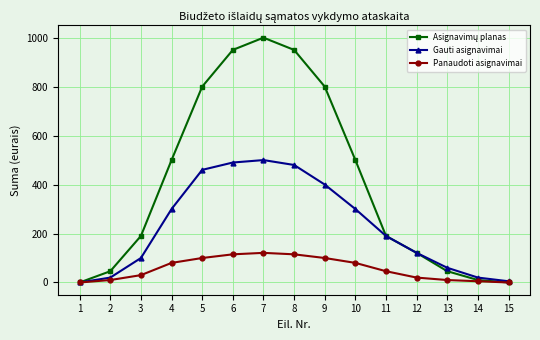

What is the maximum value shown in the chart?

1000